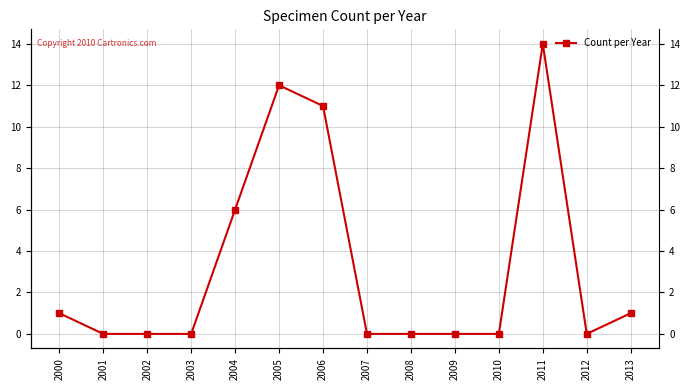

What is the difference between the maximum and second lowest values?

14